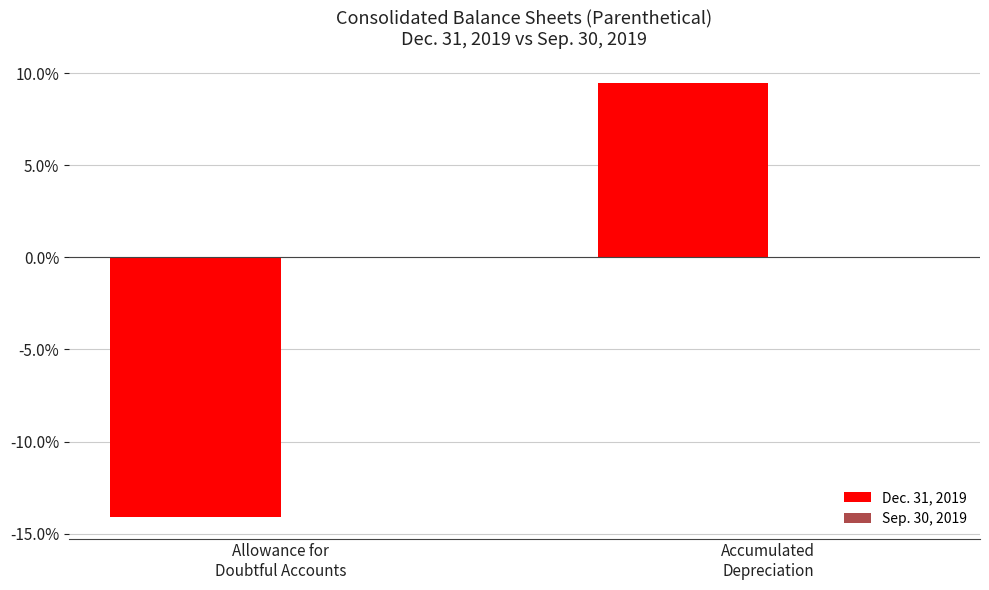

What is the sum of all values?

-4.6